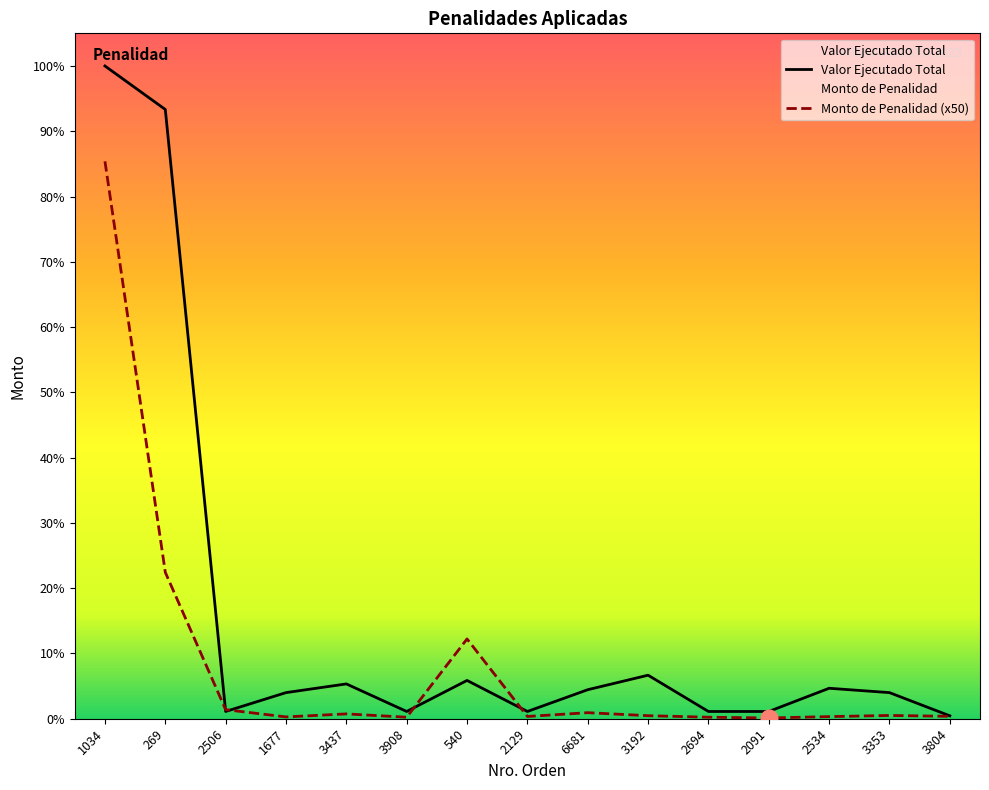

At which category does Valor Ejecutado Total reach its first local valley?

2506